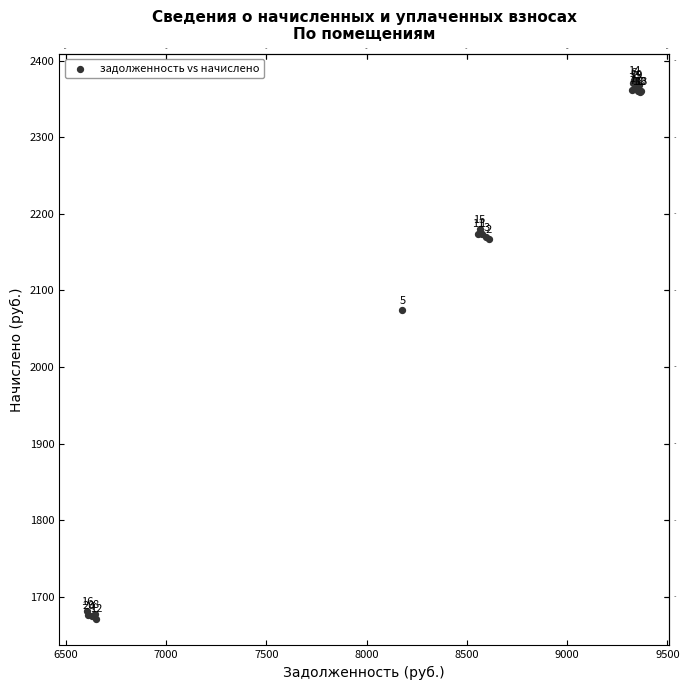

What Y value in the scatter plot is closest to 2022?

2074.5